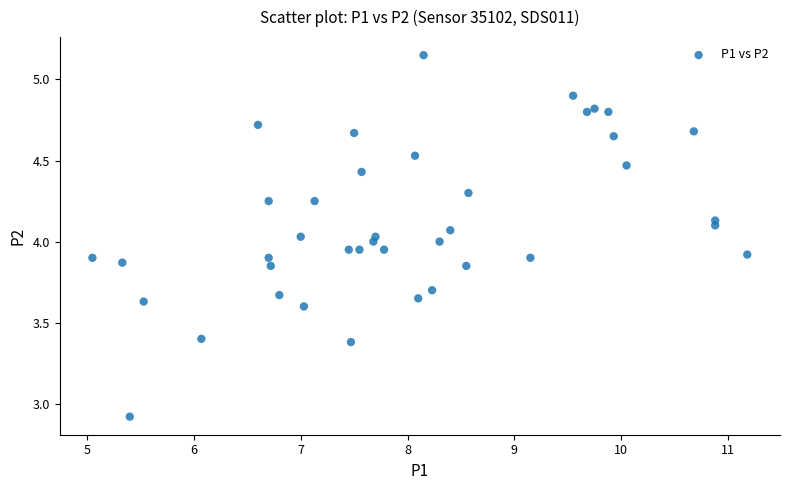

What is the range of X values (max minus min)?

6.1